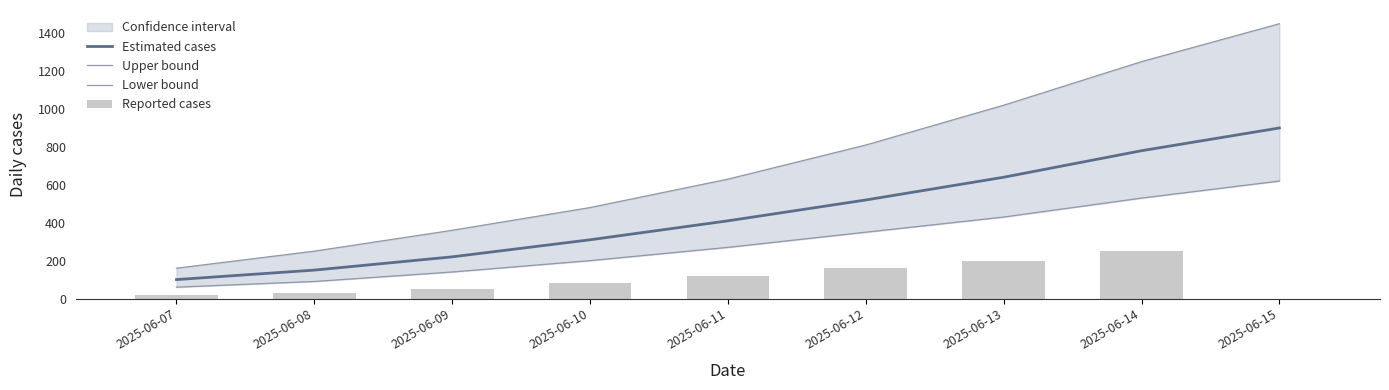

What is the difference between the maximum and minimum values in the Reported cases series?

250